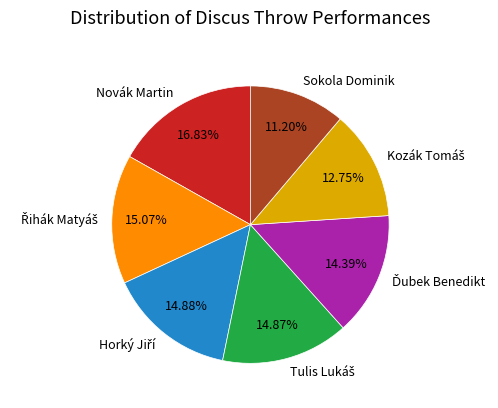

To the nearest percent, what is the difference between the largest and smallest slice percentages?

6%